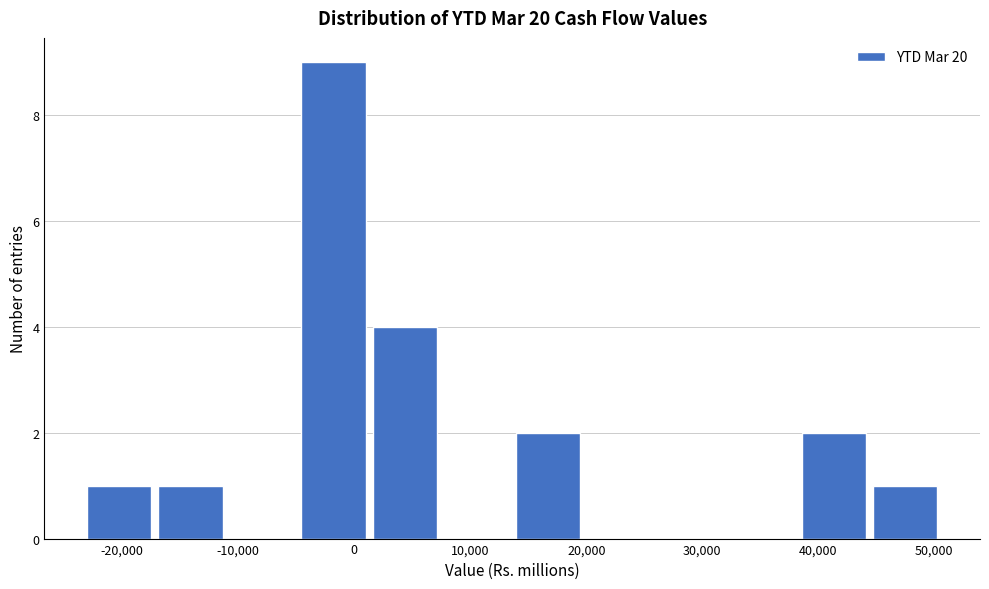

Which range on the x-axis has the tallest bar?

-5000 to 1000